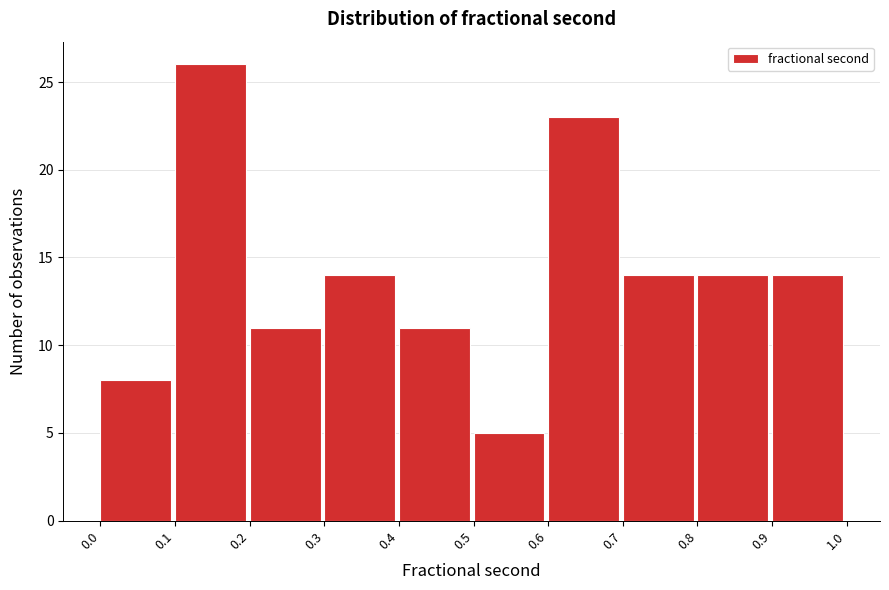

Reading left to right, list every bar in this chart as the range it spans on the x-axis followed by its height. The values are not printed on the chart, so give them approximately, as read against the axis.

0.0 to 0.1: 8
0.1 to 0.2: 26
0.2 to 0.3: 11
0.3 to 0.4: 14
0.4 to 0.5: 11
0.5 to 0.6: 5
0.6 to 0.7: 23
0.7 to 0.8: 14
0.8 to 0.9: 14
0.9 to 1.0: 14